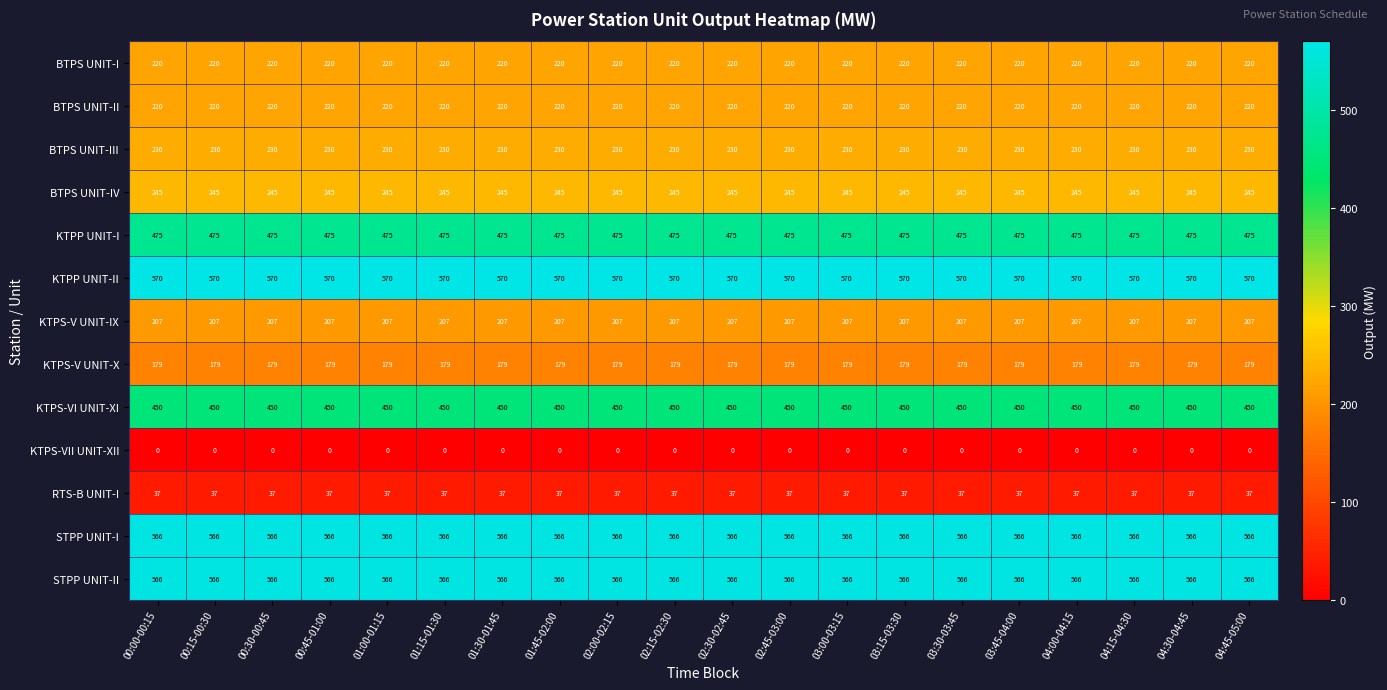

What is the sum of all BTPS UNIT-IV values?

4900